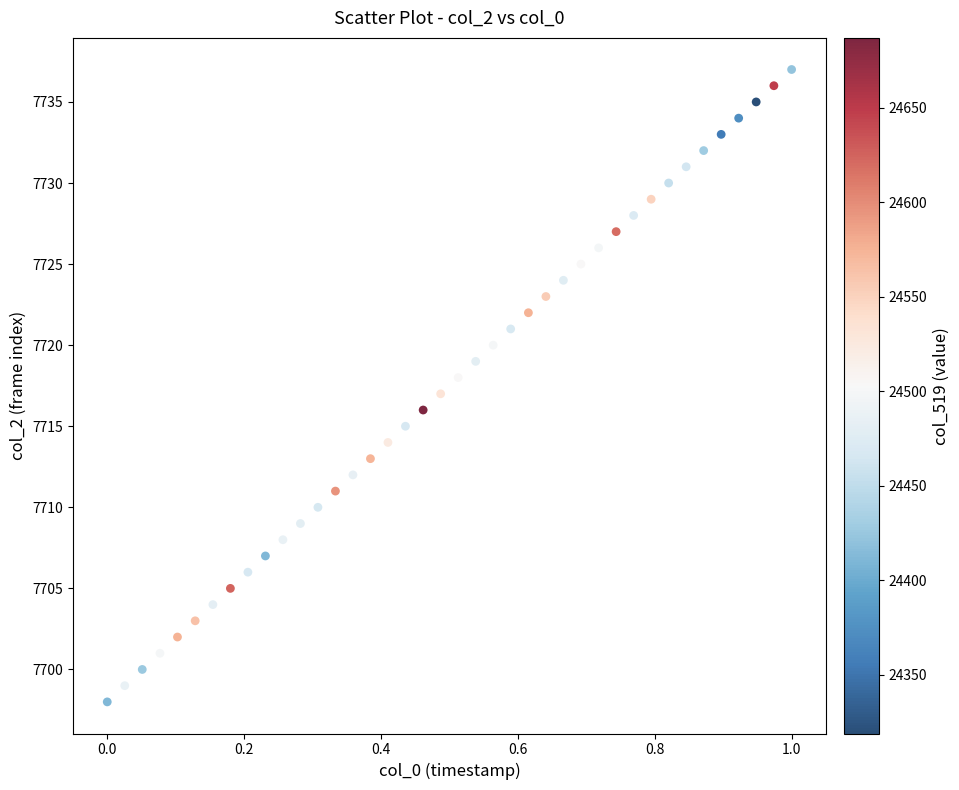

What is the range of Y values (max minus min)?

39